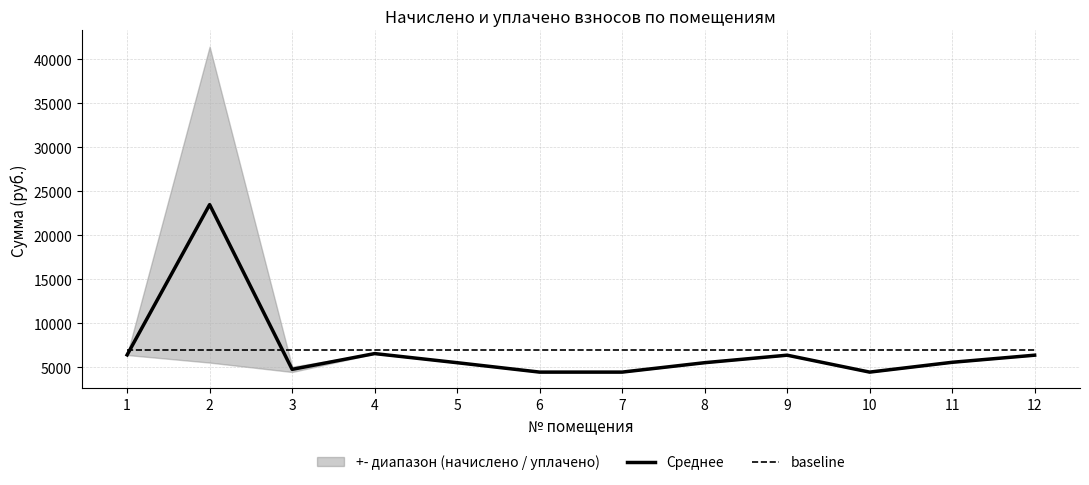

Where does the Среднее series first go above 5589?

1